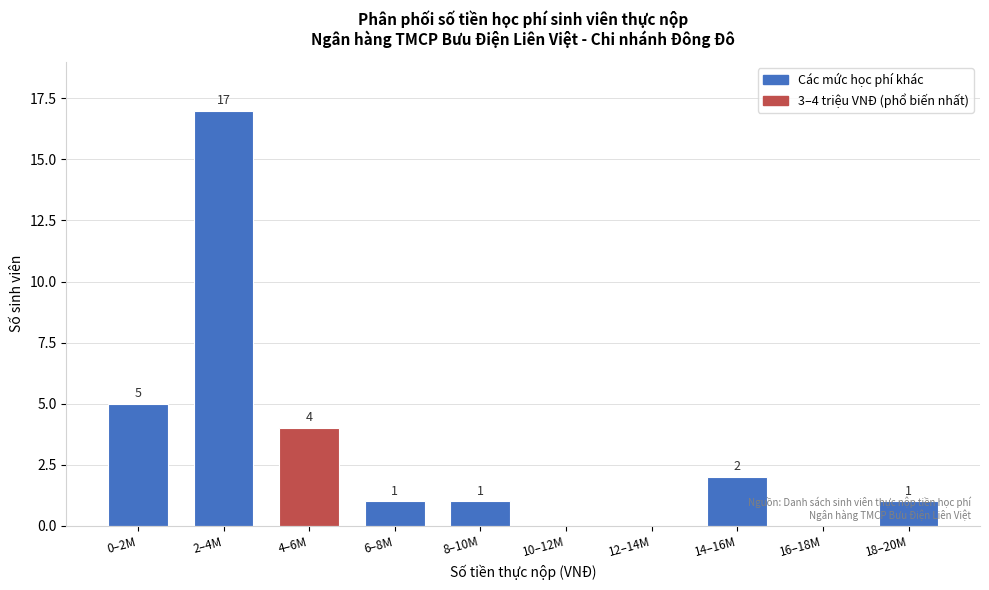

What is the change in value from 10–12M to 18–20M?

+1